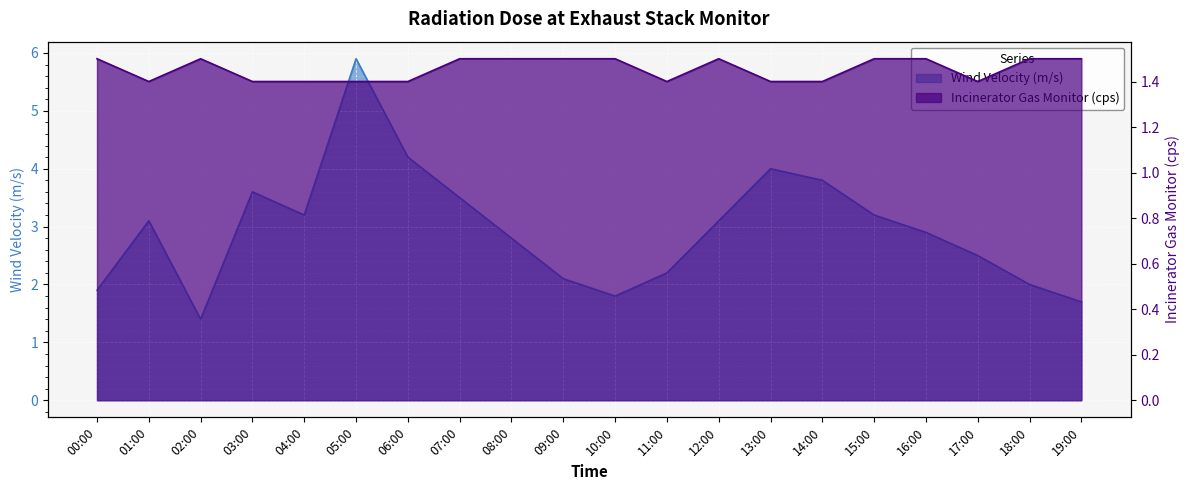

What is the value of the Incinerator Gas Monitor (cps) point at the 8th from the left?

1.5